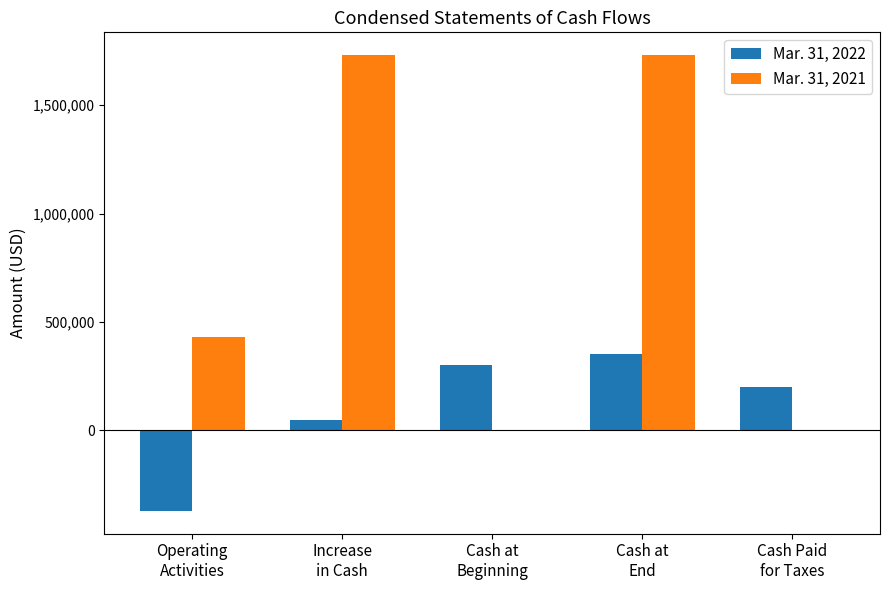

What is the sum of all Mar. 31, 2021 values?

3892792